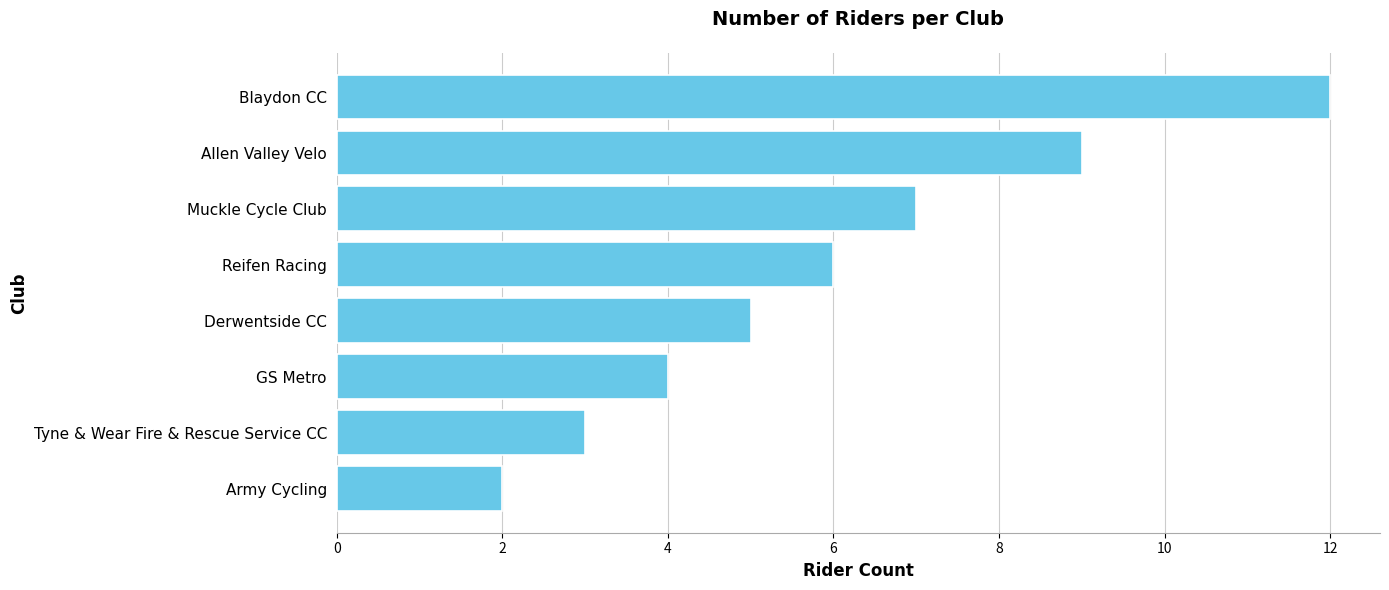

The value at GS Metro is 4. True or false?

True